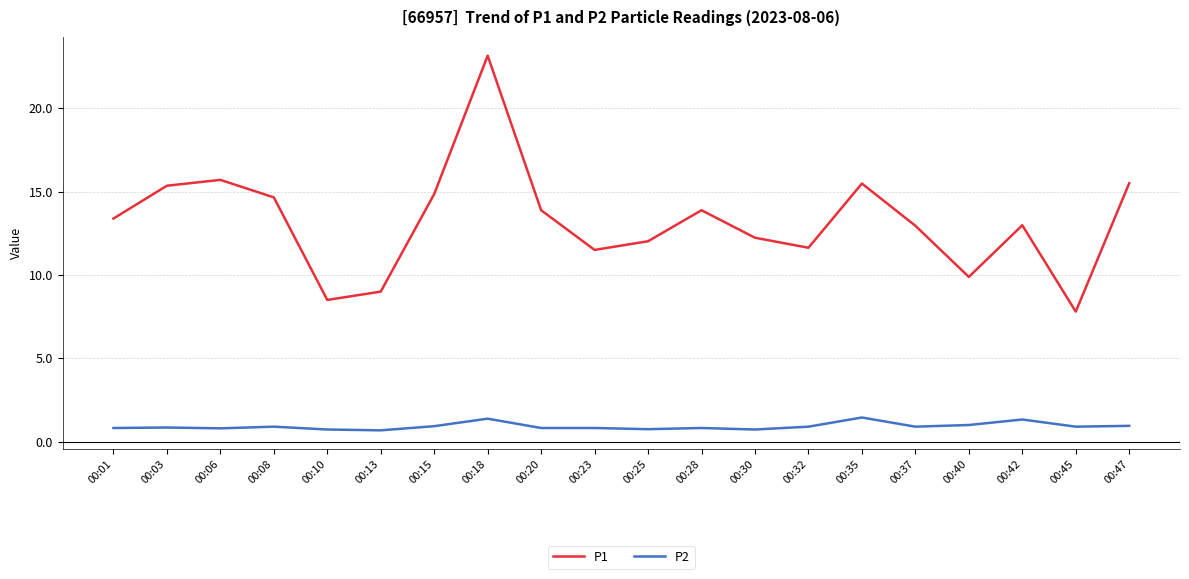

What is the difference between the maximum and minimum values in the P2 series?

0.8